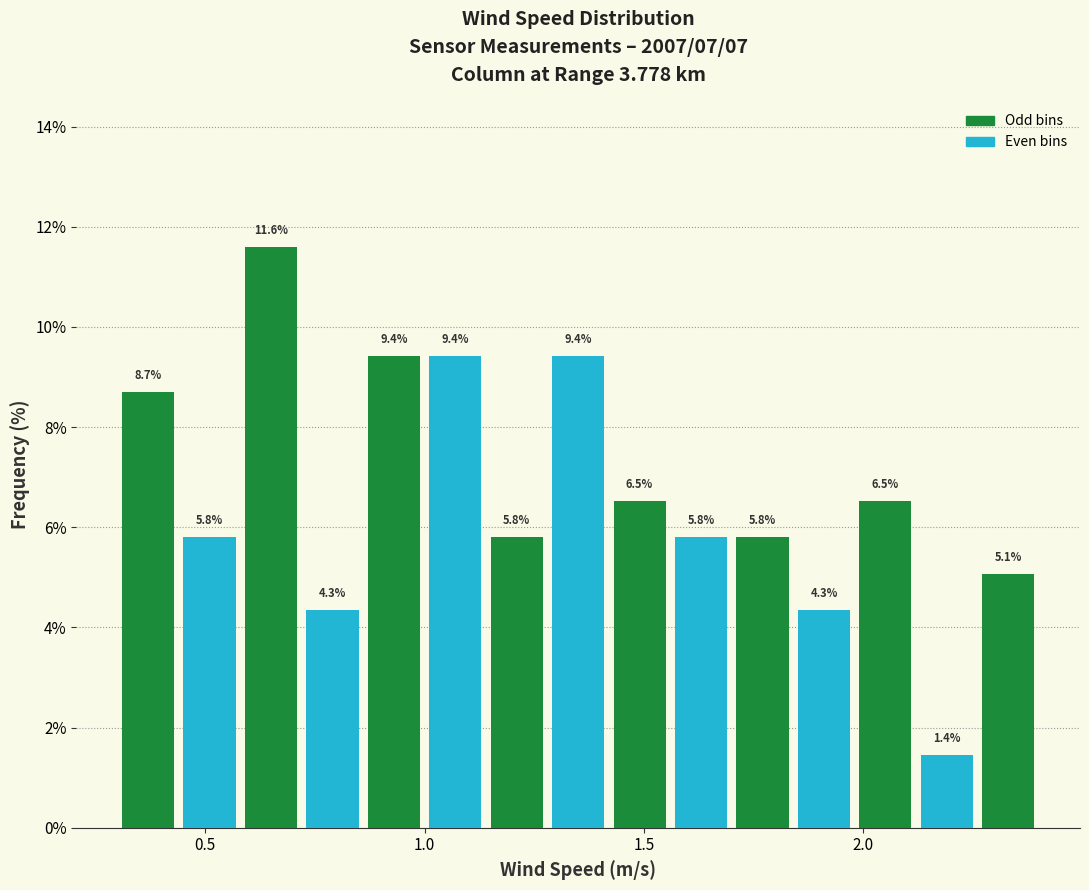

Read against the x-axis, roughly where is the centre of the tallest bar?

0.65